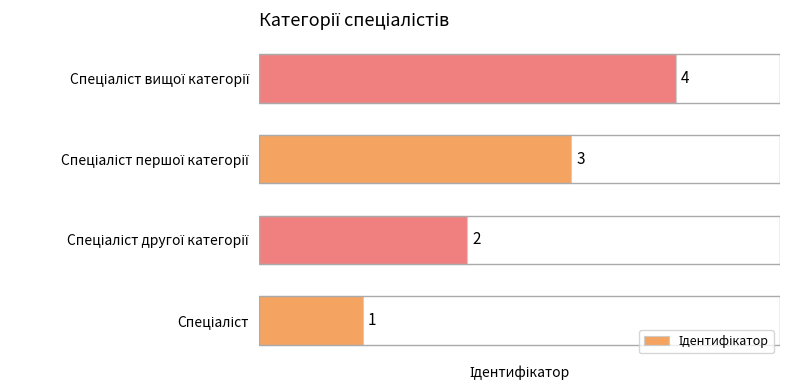

What is the maximum value shown in the chart?

4